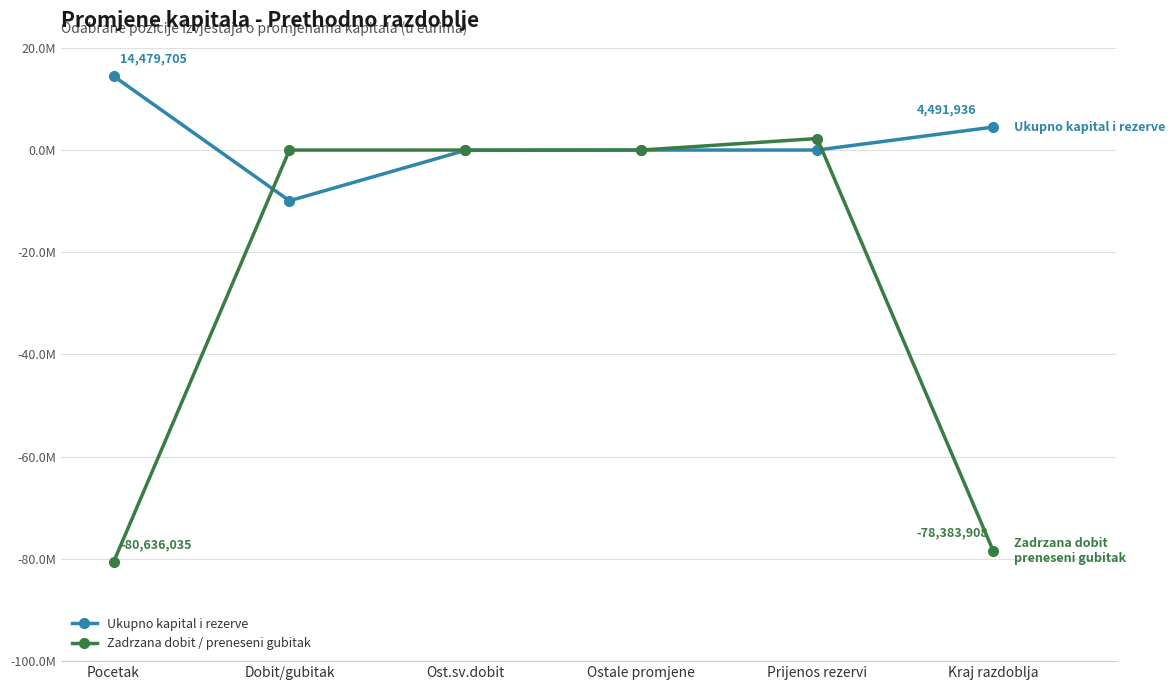

Does the chart have visible grid lines?

Yes